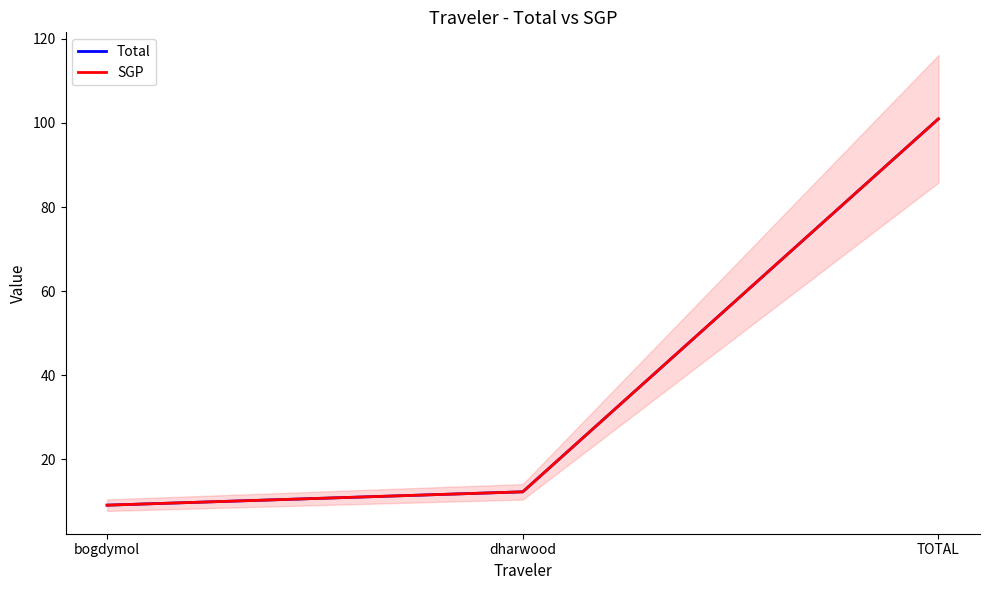

Reading left to right, extract all data points from this chart.

Total: bogdymol=9.1	dharwood=12.3	TOTAL=101.0
SGP: bogdymol=9.1	dharwood=12.3	TOTAL=101.0